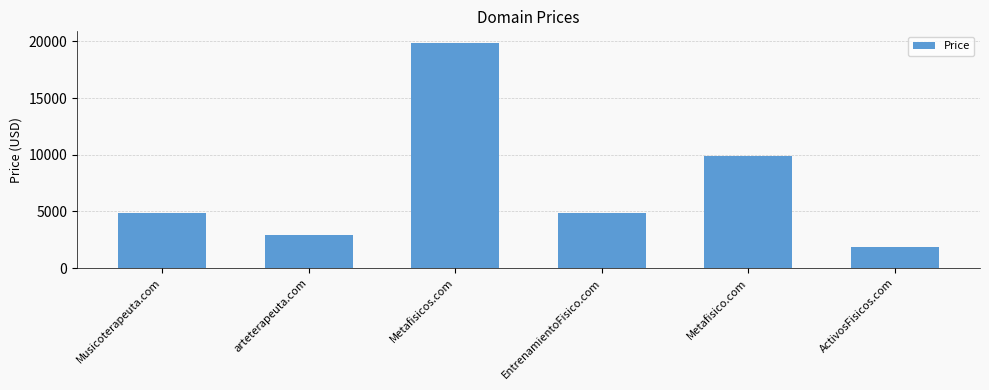

What is the change in value from Metafisicos.com to EntrenamientoFisico.com?

-15000